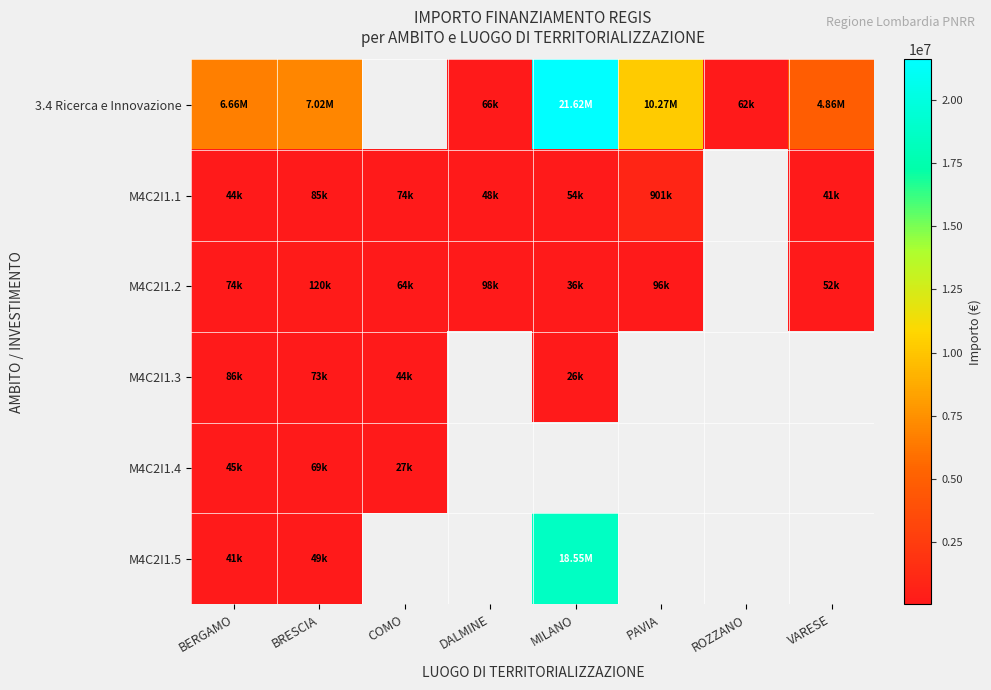

True or false: M4C2I1.1 has a value of 111893.3 at COMO.

False